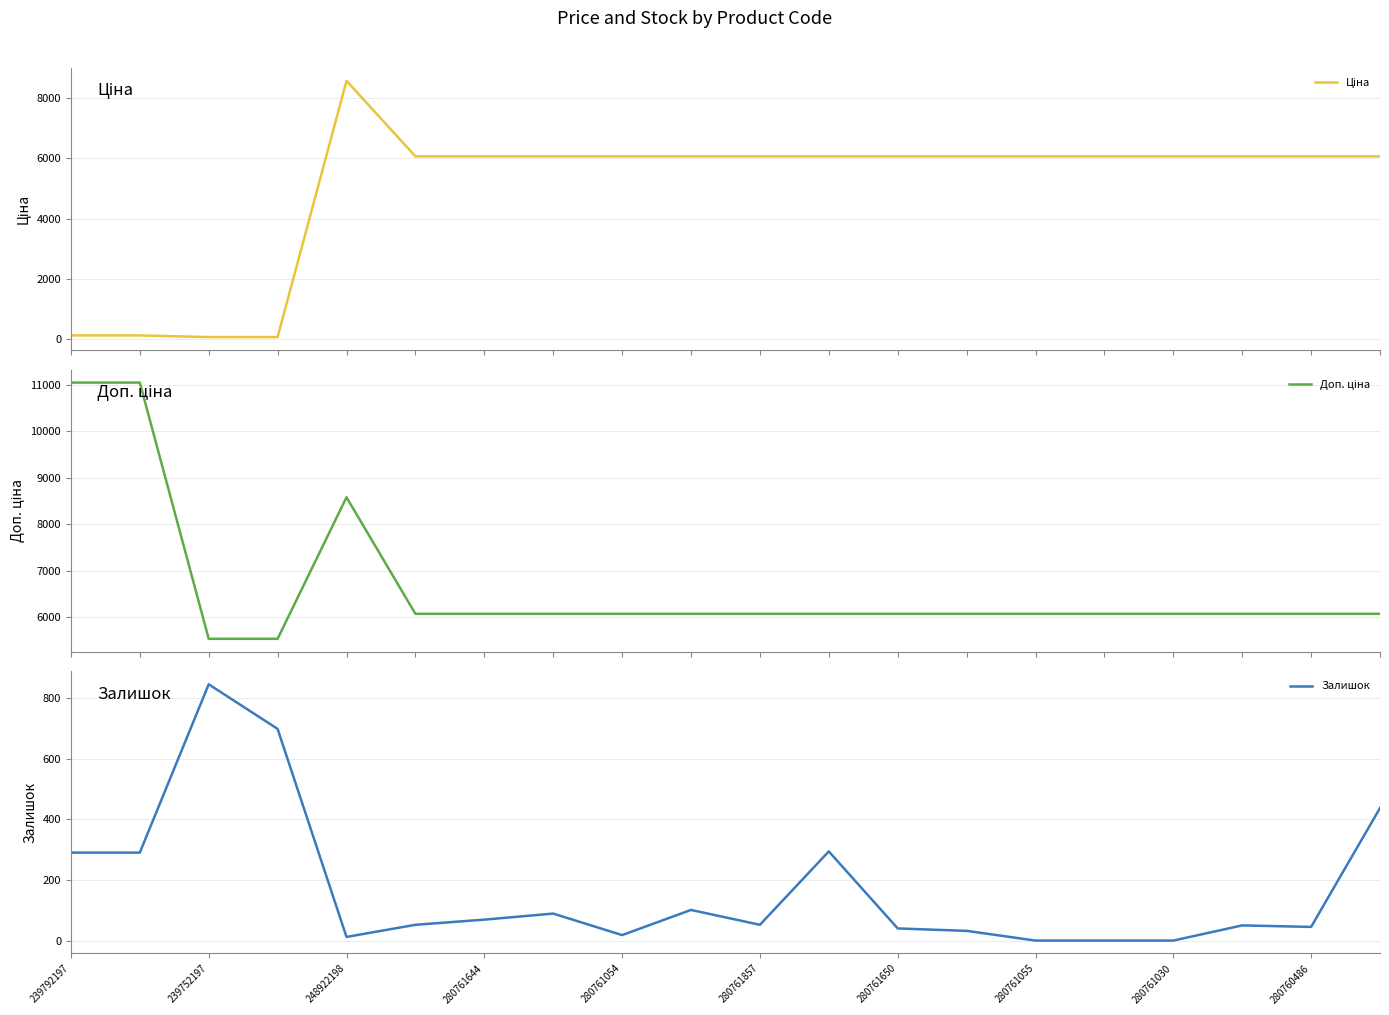

Reading left to right, what are all the values shown in this chart?

Ціна: 110.5	110.5	55.3	55.3	8581.1	6067.2	6067.2	6067.2	6067.2	6067.2	6067.2	6067.2	6067.2	6067.2	6067.2	6067.2	6067.2	6067.2	6067.2	6067.2
Доп. ціна: 11055.0	11055.0	5528.0	5528.0	8581.1	6067.2	6067.2	6067.2	6067.2	6067.2	6067.2	6067.2	6067.2	6067.2	6067.2	6067.2	6067.2	6067.2	6067.2	6067.2
Залишок: 290.0	290.0	845.0	698.0	12.0	52.0	69.0	89.0	18.0	101.0	52.0	294.0	40.0	32.0	0.0	0.0	0.0	50.0	45.0	437.0